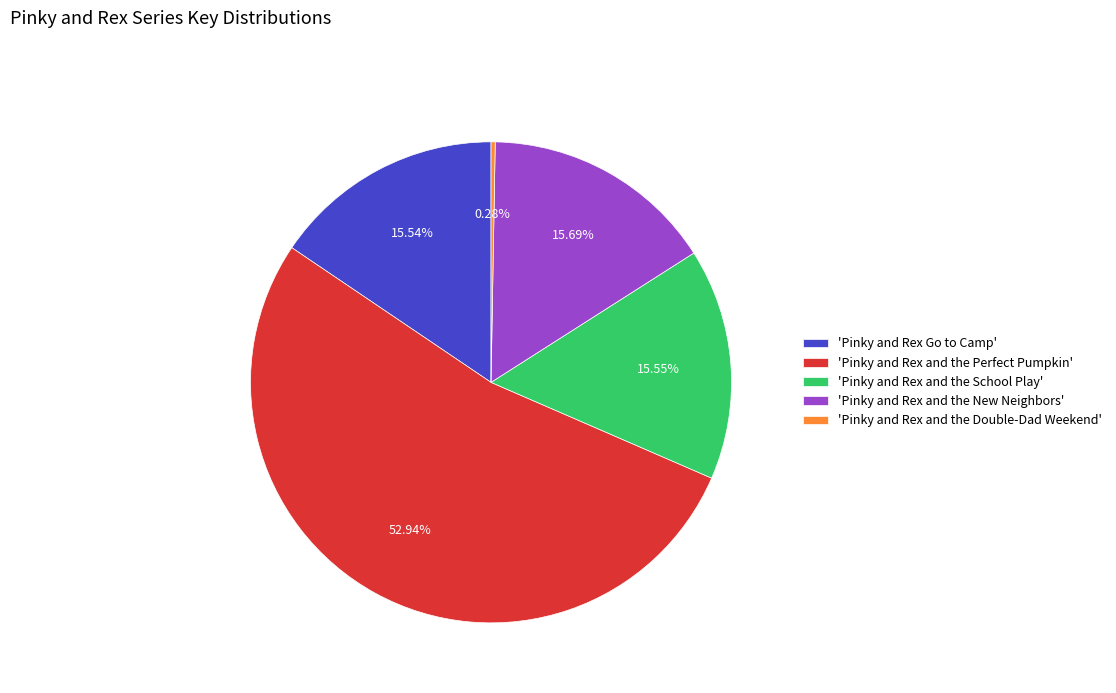

How many slices are in this pie chart?

5